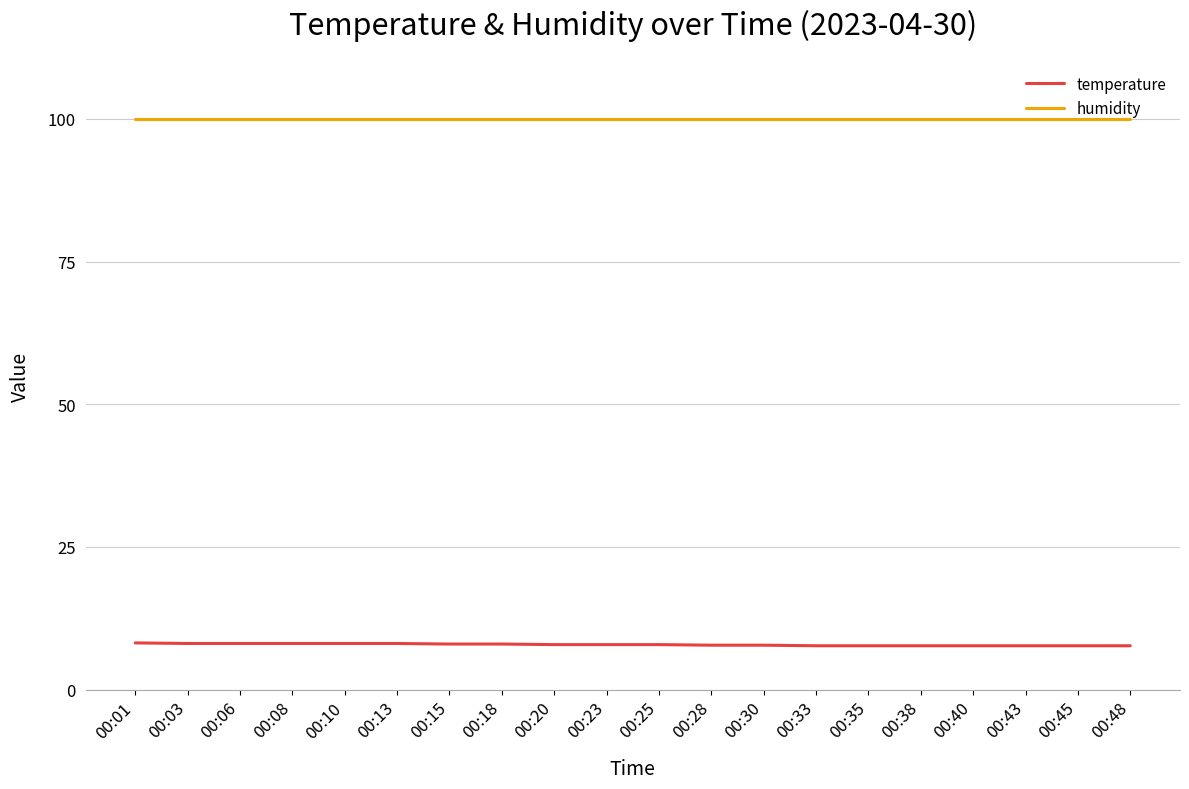

True or false: humidity has a value of 99.9 at 00:08.

True